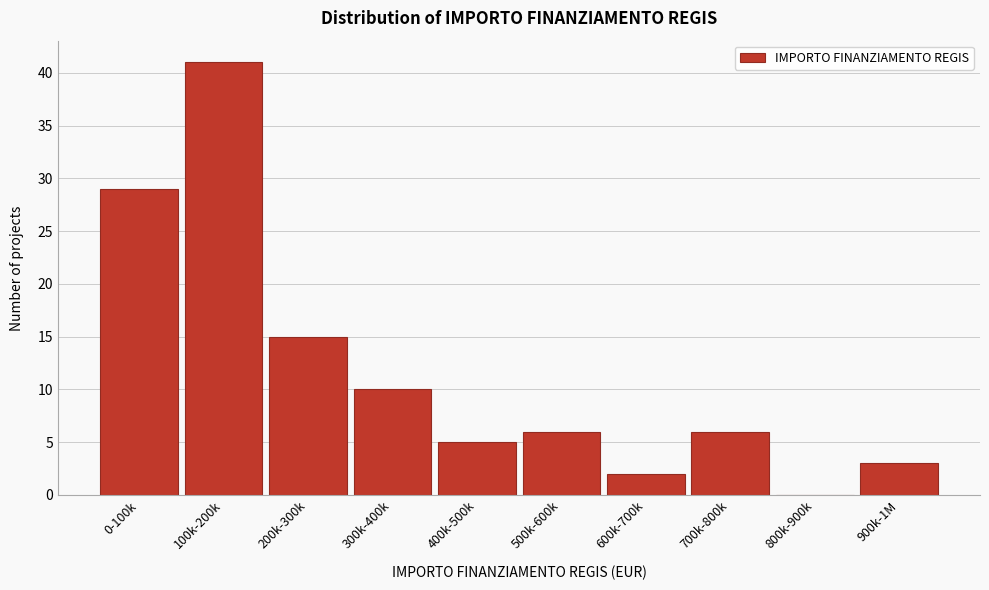

Reading right to left, transcribe all the data shown in this chart.

900k-1M=3	800k-900k=0	700k-800k=6	600k-700k=2	500k-600k=6	400k-500k=5	300k-400k=10	200k-300k=15	100k-200k=41	0-100k=29